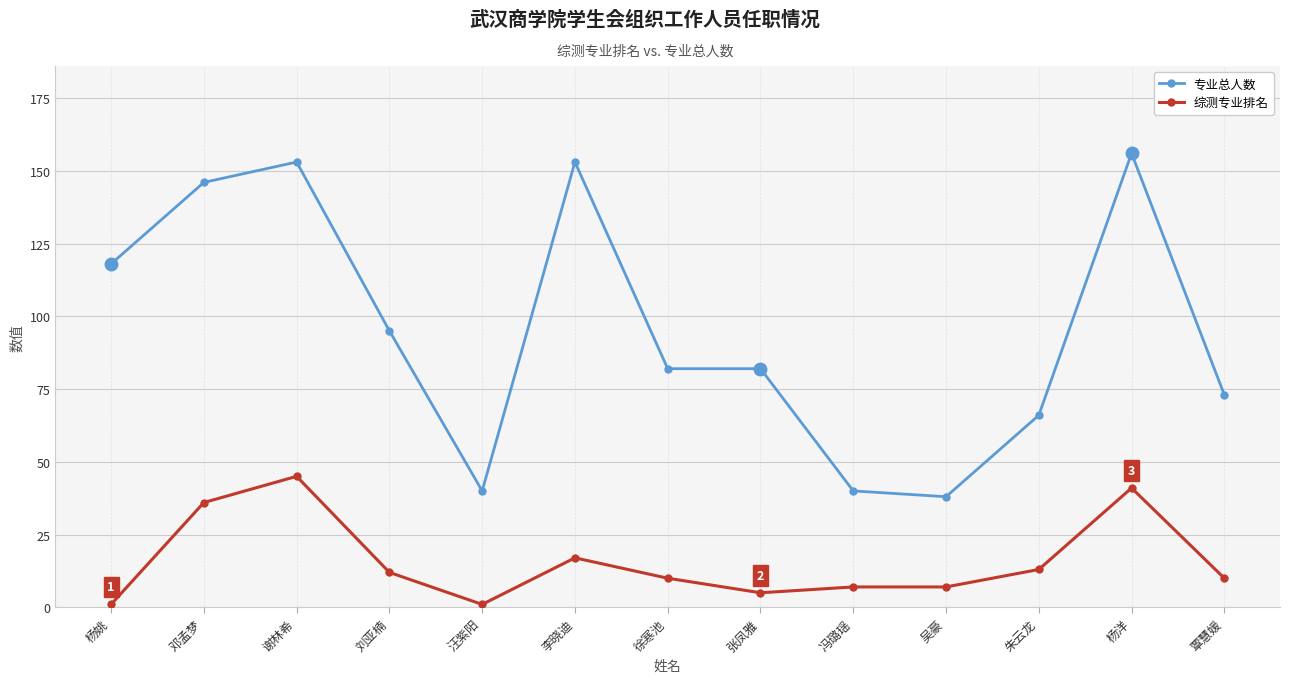

Where does the 综测专业排名 series first go above 10?

邓孟梦